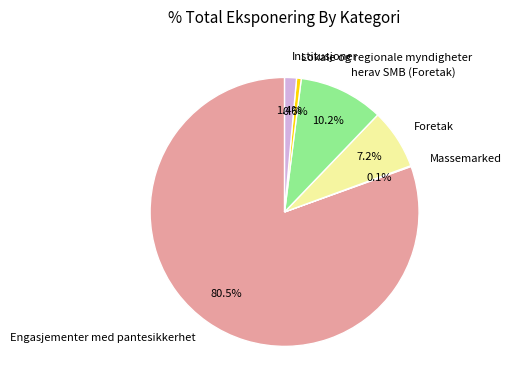

What is the largest slice in the pie chart?

Engasjementer med pantesikkerhet